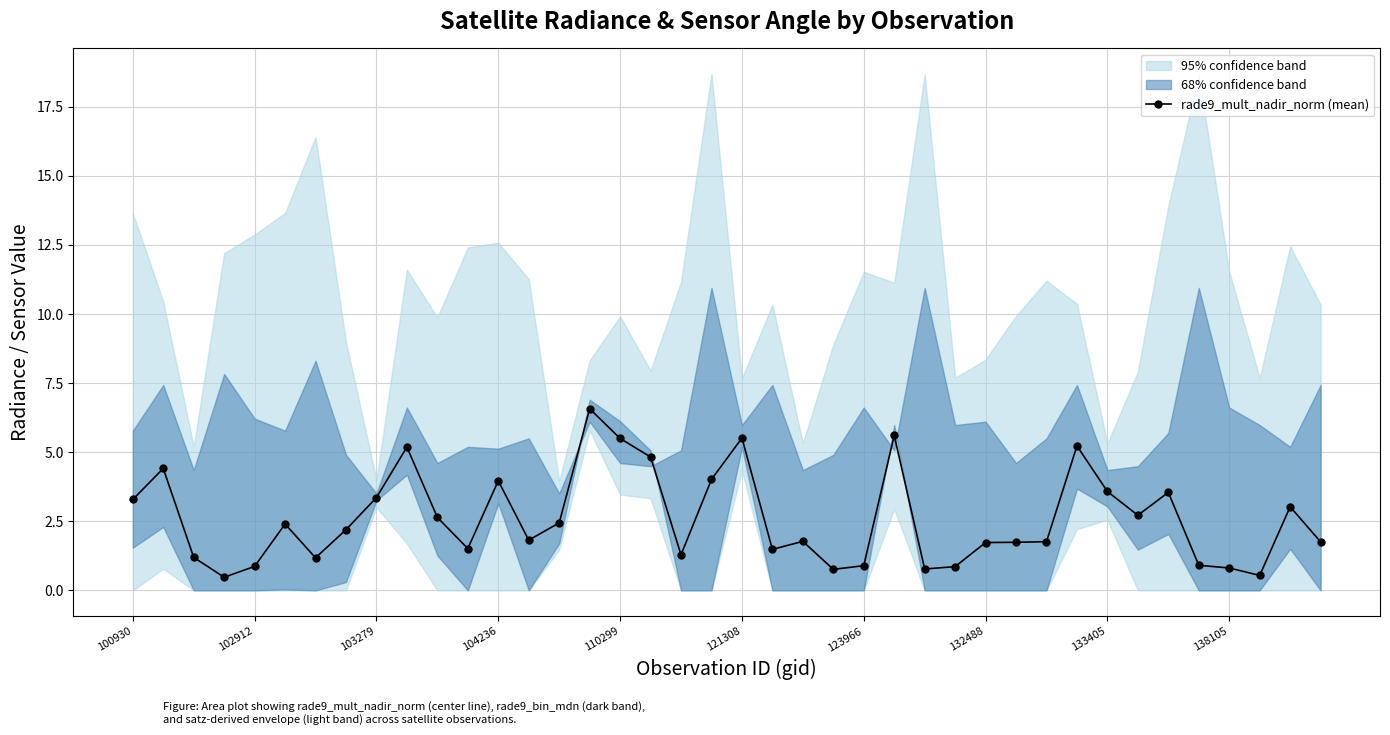

Is it true that rade9_mult_nadir_norm (mean) equals 5.5 at 110299?

True